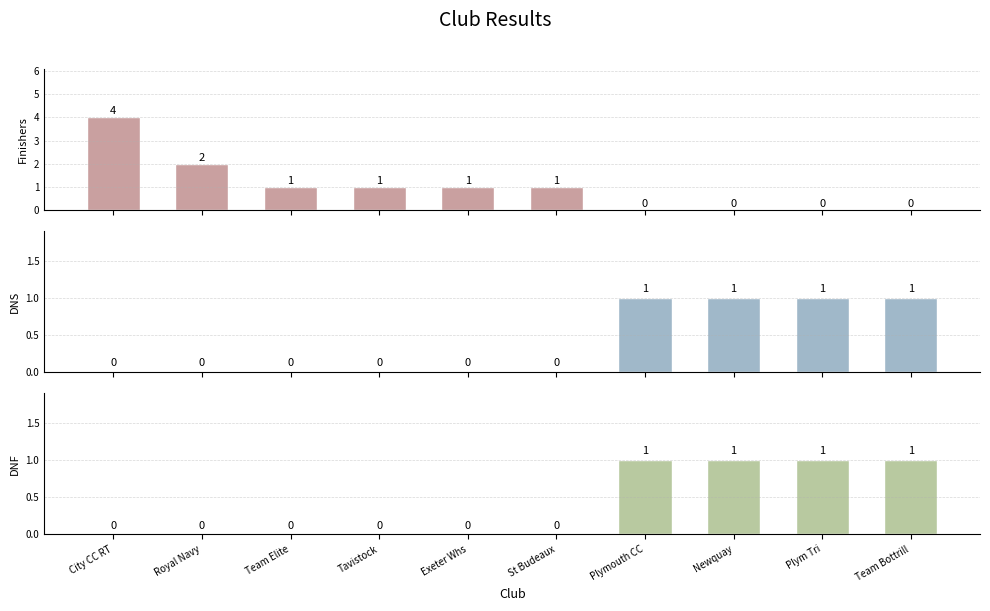

What is the label of the 10th bar from the right?

City CC RT